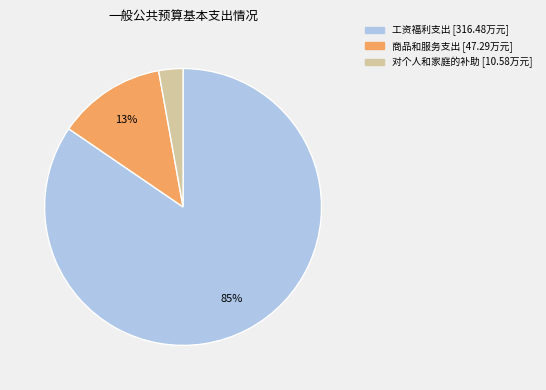

What percentage is the 对个人和家庭的补助 slice, to the nearest percent?

3%